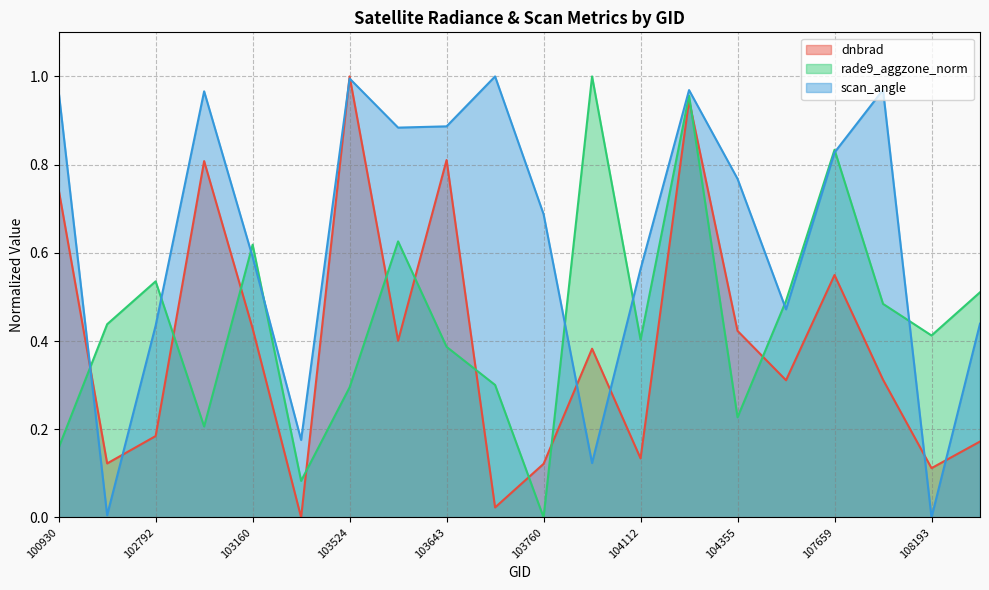

Reading left to right, extract all data points from this chart.

dnbrad: 0.7	0.1	0.2	0.8	0.4	0.0	1.0	0.4	0.8	0.0	0.1	0.4	0.1	0.9	0.4	0.3	0.5	0.3	0.1	0.2
rade9_aggzone_norm: 0.2	0.4	0.5	0.2	0.6	0.1	0.3	0.6	0.4	0.3	0.0	1.0	0.4	1.0	0.2	0.5	0.8	0.5	0.4	0.5
scan_angle: 1.0	0.0	0.4	1.0	0.6	0.2	1.0	0.9	0.9	1.0	0.7	0.1	0.6	1.0	0.8	0.5	0.8	1.0	0.0	0.4